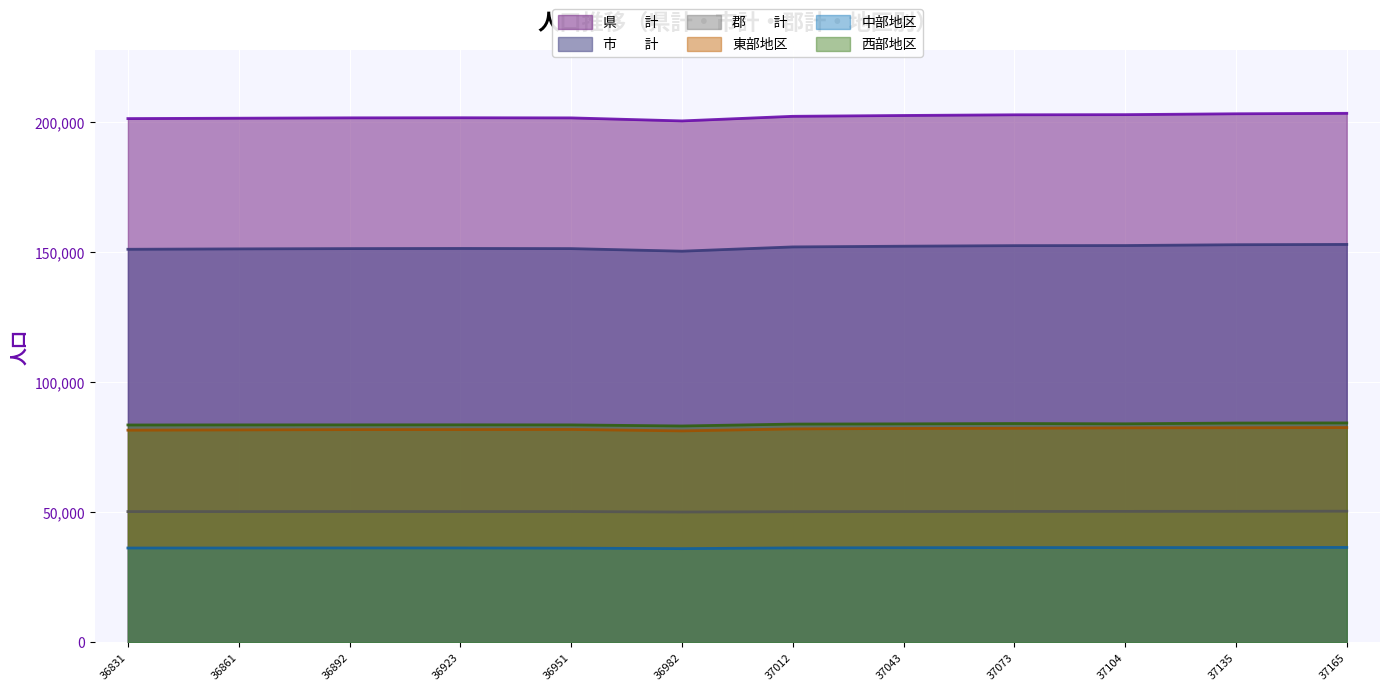

At how many categories does at least one series exceed 151652?

12